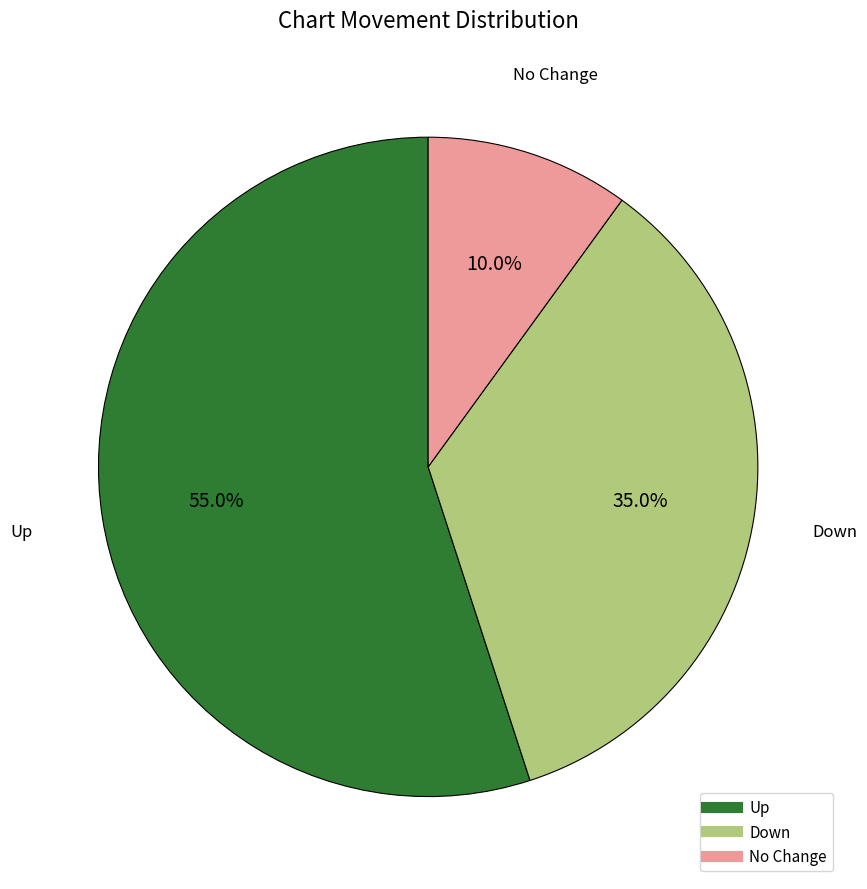

Is there any slice that represents more than half of the pie?

Yes